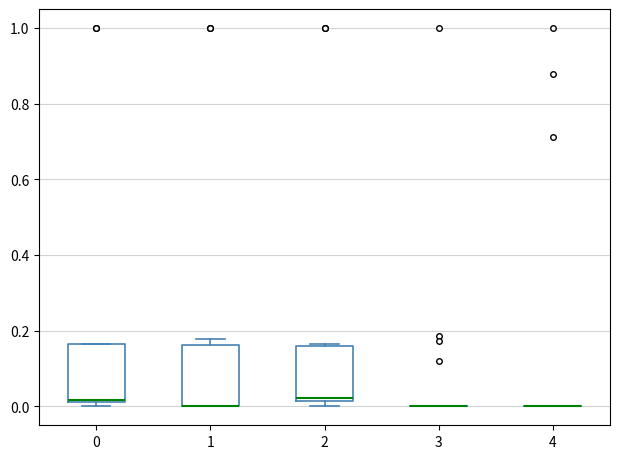

Reading left to right, read every box against the y-axis: the position of its median line, the range the box covers, and the ends of its whiskers. The values are not printed on the chart, so give them approximately, as read against the axis.

0: median 0.02 (just above the box's lower edge), box 0.02 to 0.16, whiskers 0.00 to 0.16
1: median 0.00 (drawn on the box's lower edge), box 0.00 to 0.16, whiskers 0.00 to 0.18
2: median 0.02 (just above the box's lower edge), box 0.02 to 0.16, whiskers 0.00 to 0.16
3: box collapsed to a line at 0.00, whiskers 0.00 to 0.00
4: box collapsed to a line at 0.00, whiskers 0.00 to 0.00